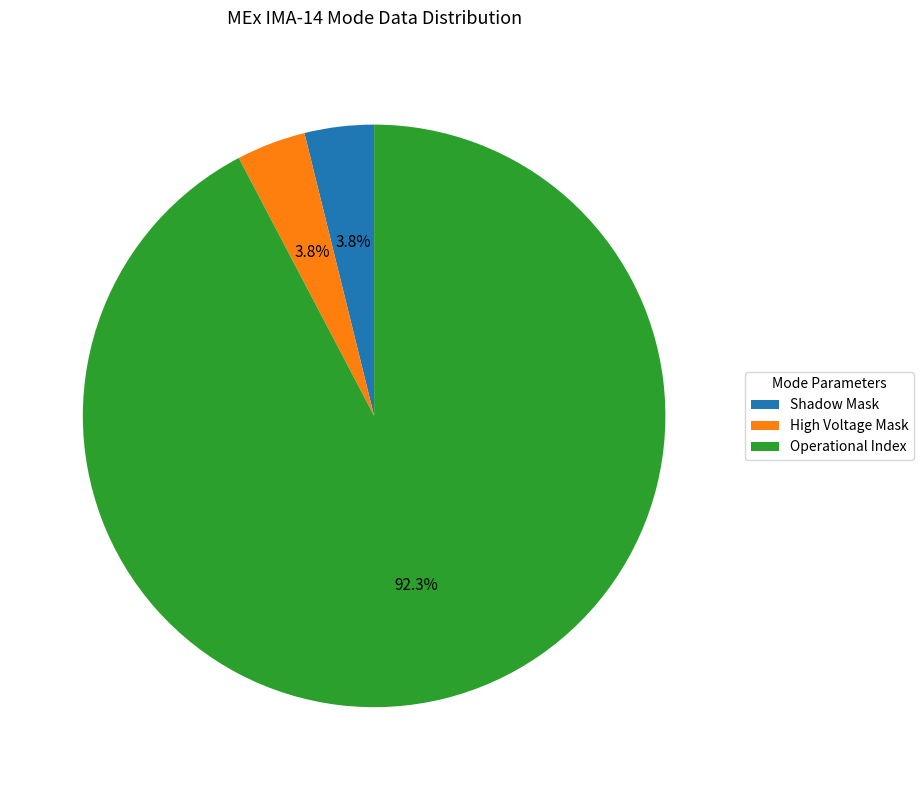

To the nearest percent, what is the average slice percentage?

33%